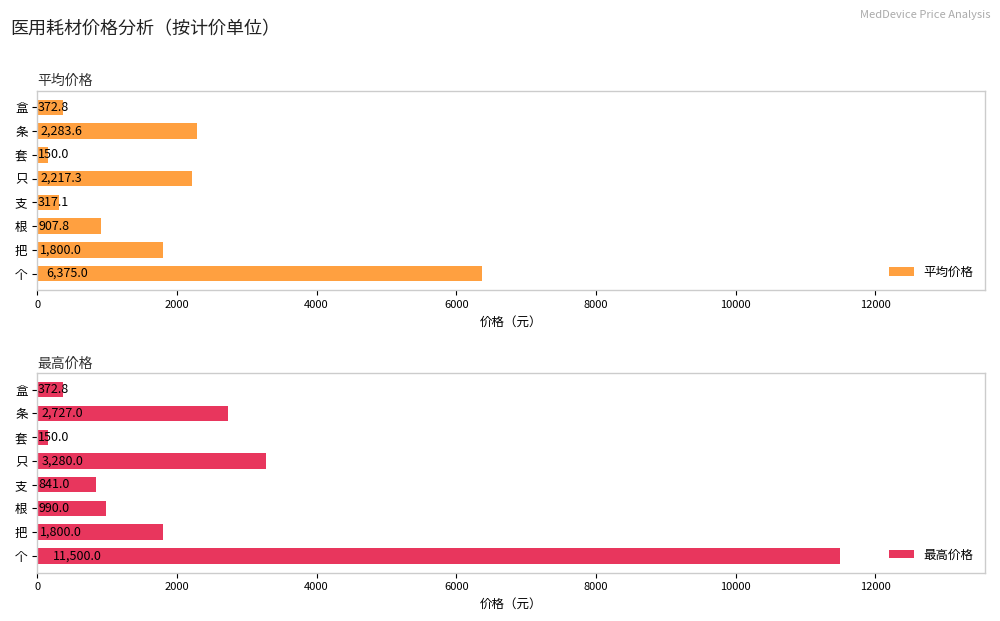

What are all the series names shown in the legend?

平均价格, 最高价格